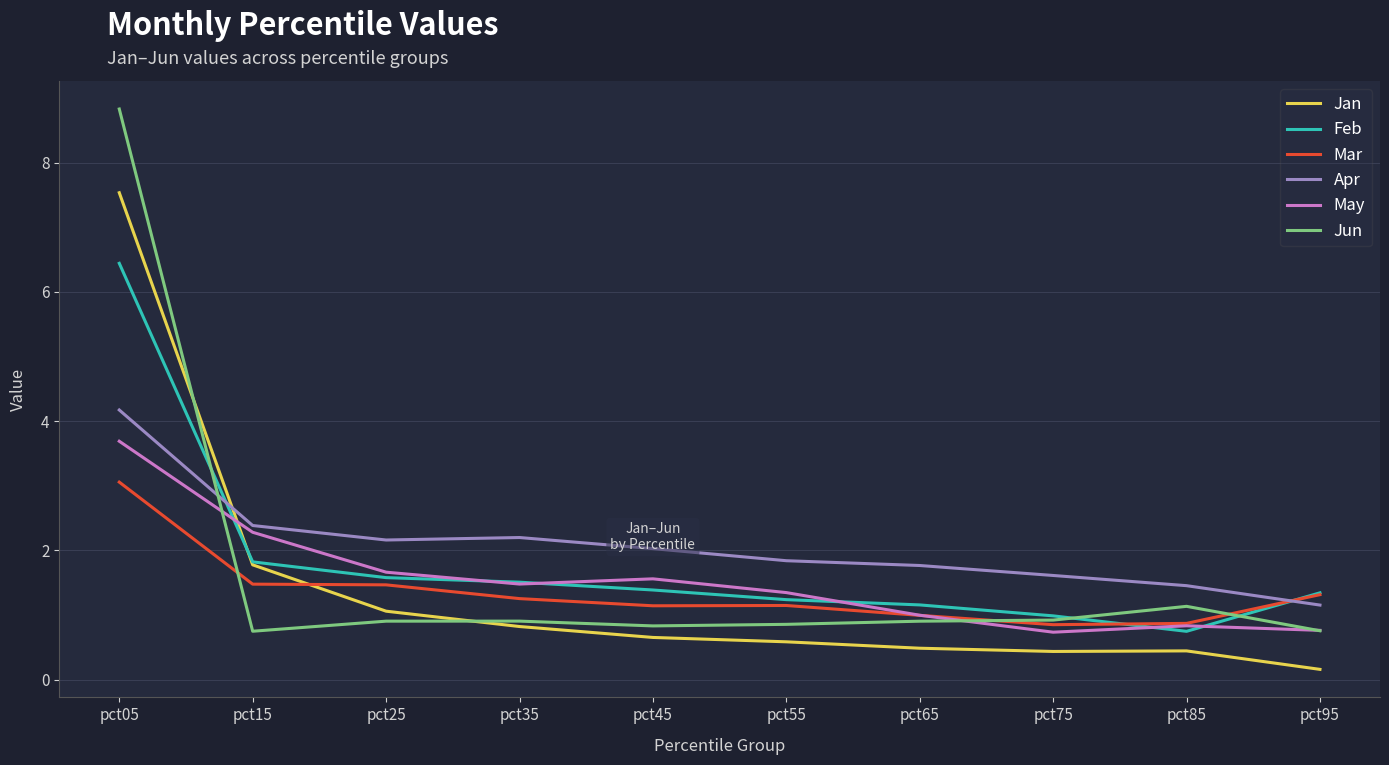

True or false: Apr has a value of 1.8 at pct55.

True